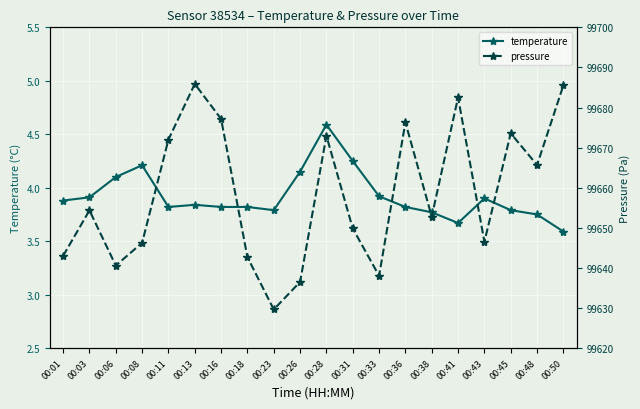

Reading right to left, list all the values displayed in this chart.

temperature: 3.6	3.8	3.8	3.9	3.7	3.8	3.8	3.9	4.2	4.6	4.2	3.8	3.8	3.8	3.8	3.8	4.2	4.1	3.9	3.9
pressure: 99685.5	99665.7	99673.6	99646.5	99682.5	99652.8	99676.3	99638.0	99649.8	99672.9	99636.5	99629.6	99642.7	99677.2	99685.9	99672.0	99646.2	99640.6	99654.3	99643.0